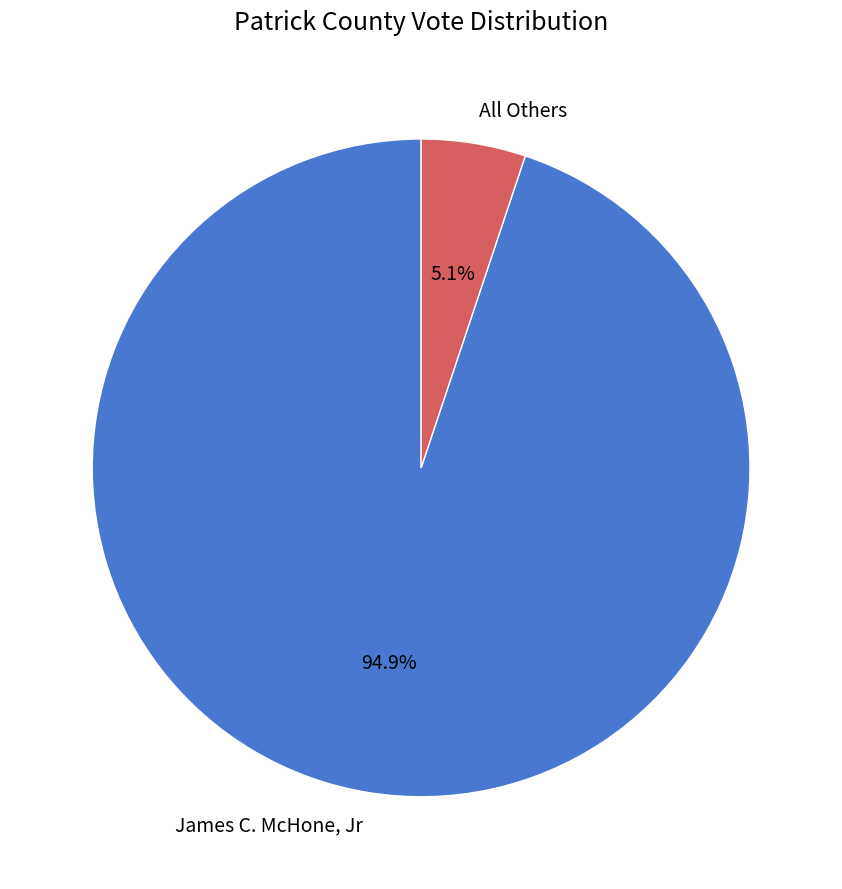

What portion of the pie excludes All Others?

94.9%